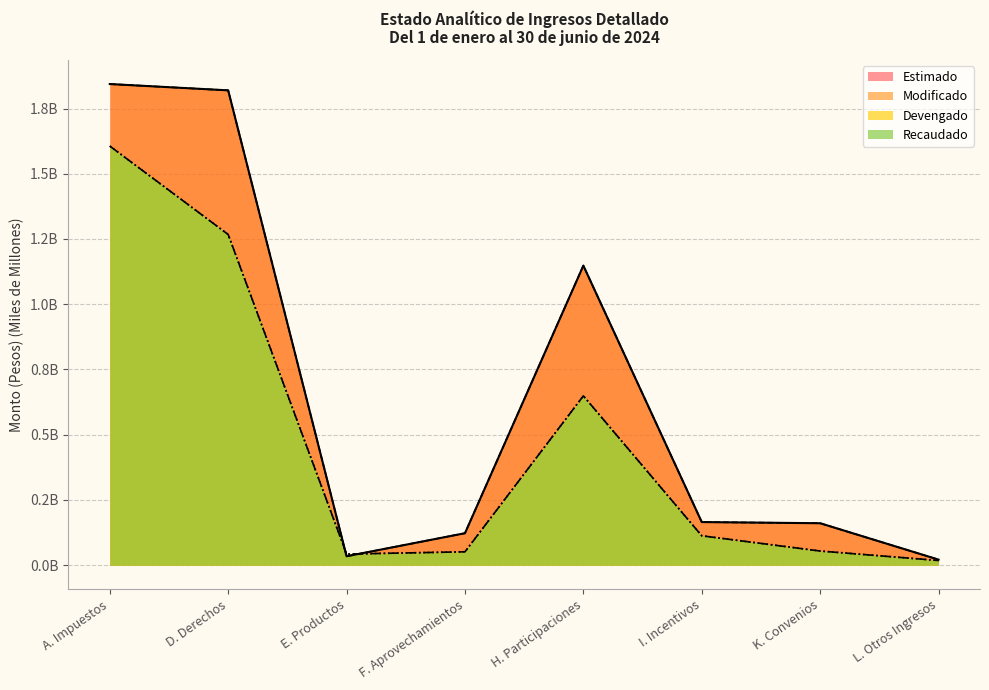

At which label does Recaudado reach its peak?

A. Impuestos